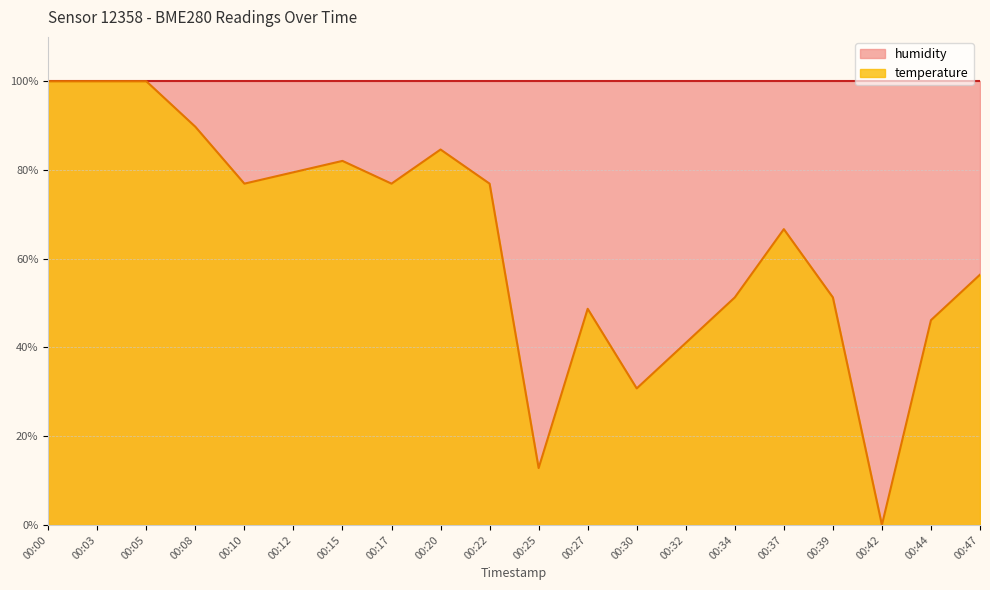

How many points are higher than both their immediate neighbors (excluding endpoints)?

4